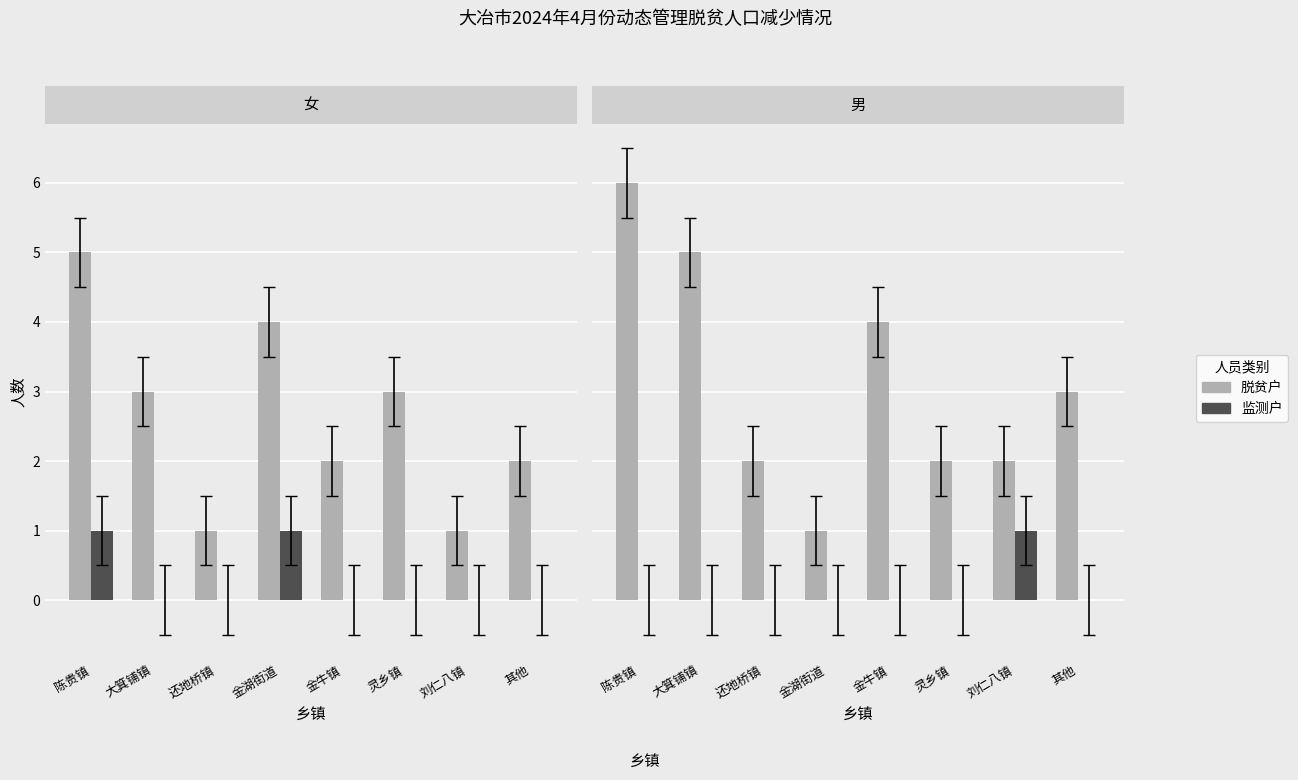

The 监测户 series shows 0 at 灵乡镇. True or false?

False